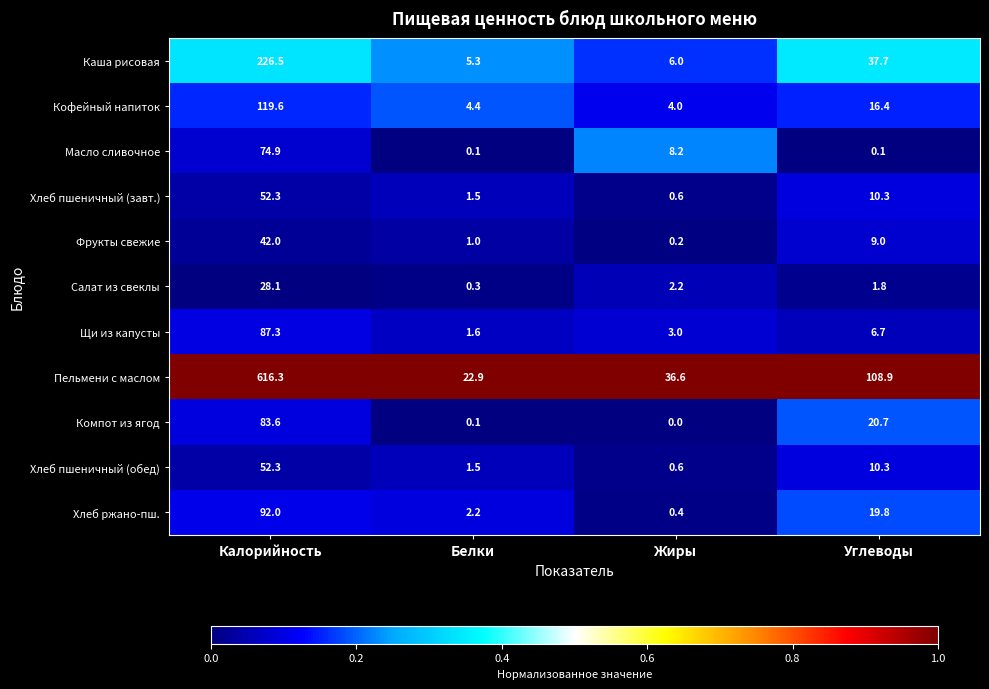

Which series has the largest range (max minus min)?

Пельмени с маслом